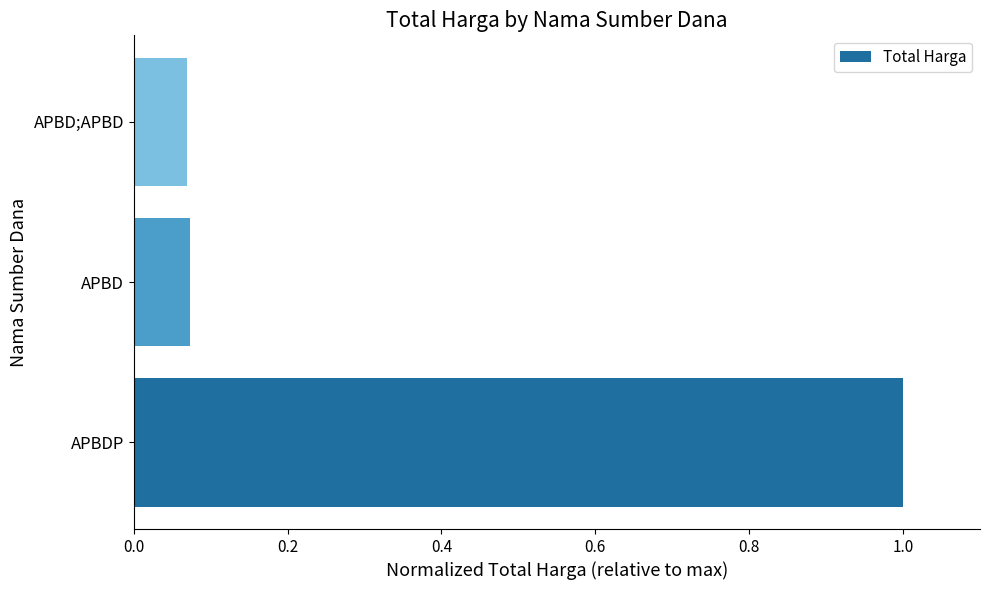

What is the greatest value displayed?

1.0